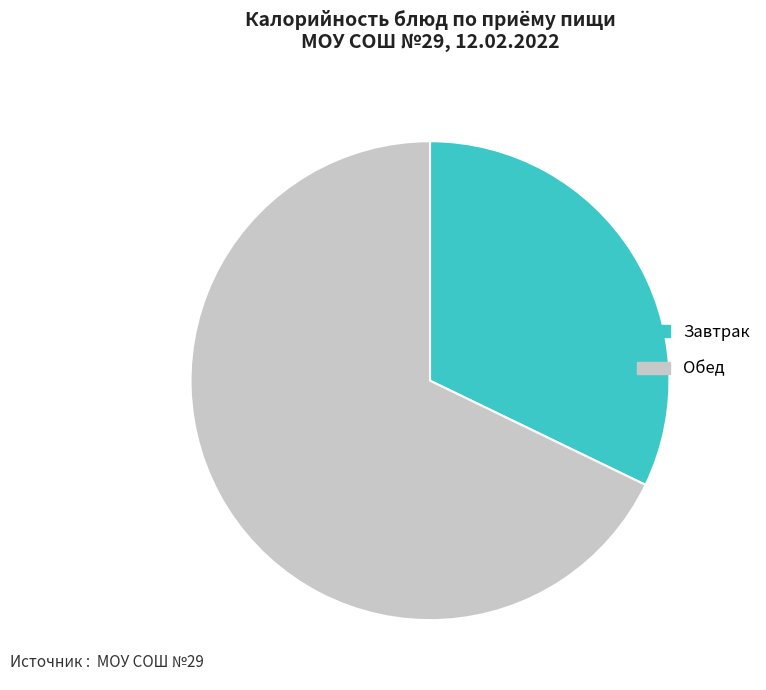

Which slice represents more than half of the pie?

Обед